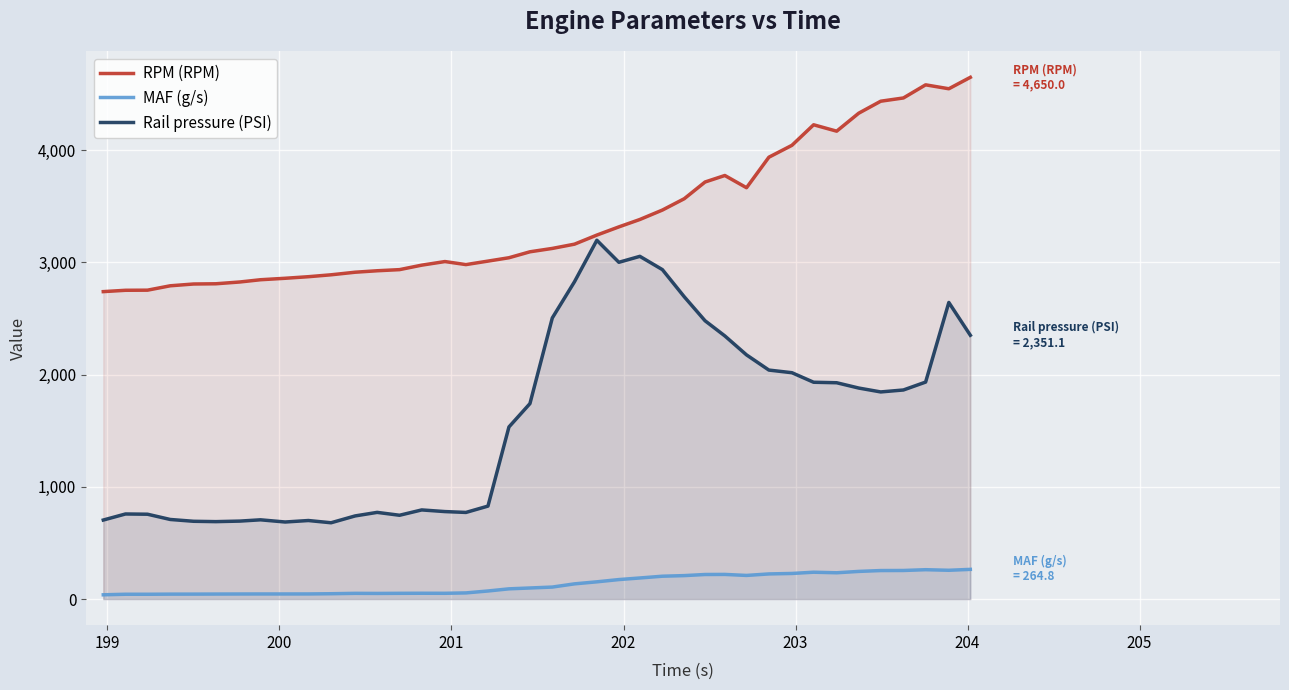

What is the difference between the maximum and minimum values in the Rail pressure (PSI) series?

2517.8